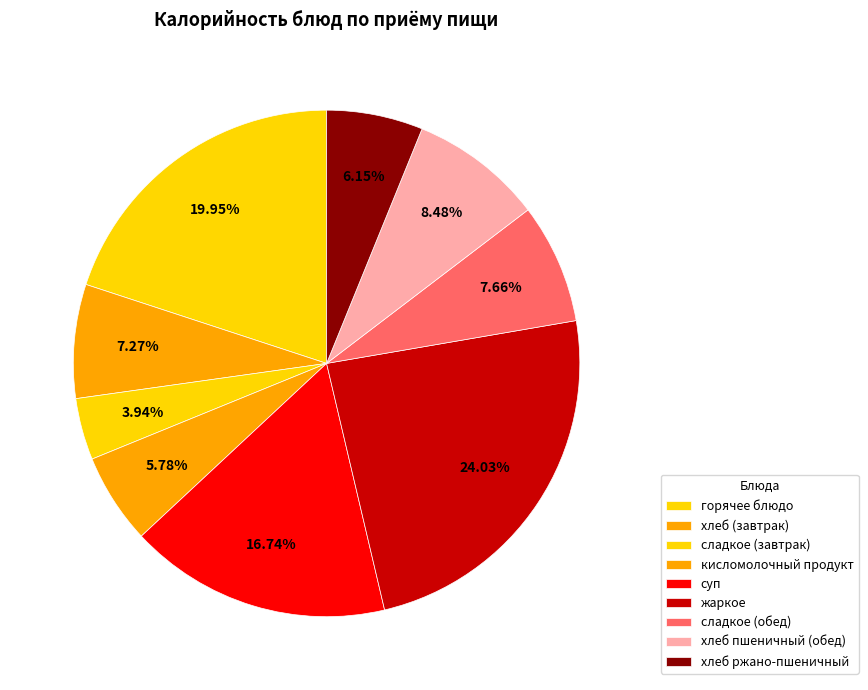

Does хлеб пшеничный (обед) represent more than half of the total?

No